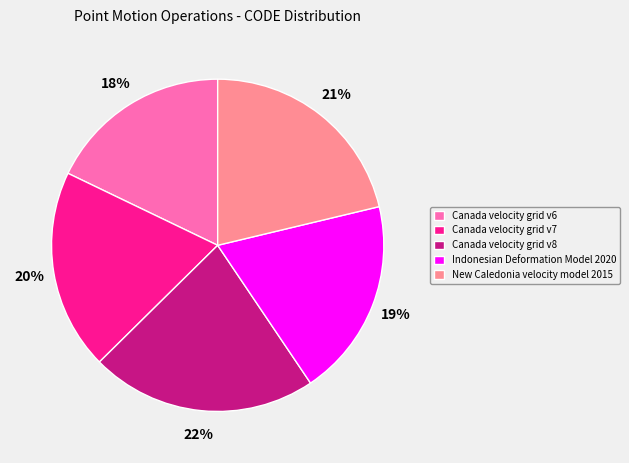

What percentage is the New Caledonia velocity model 2015 slice, to the nearest percent?

21%